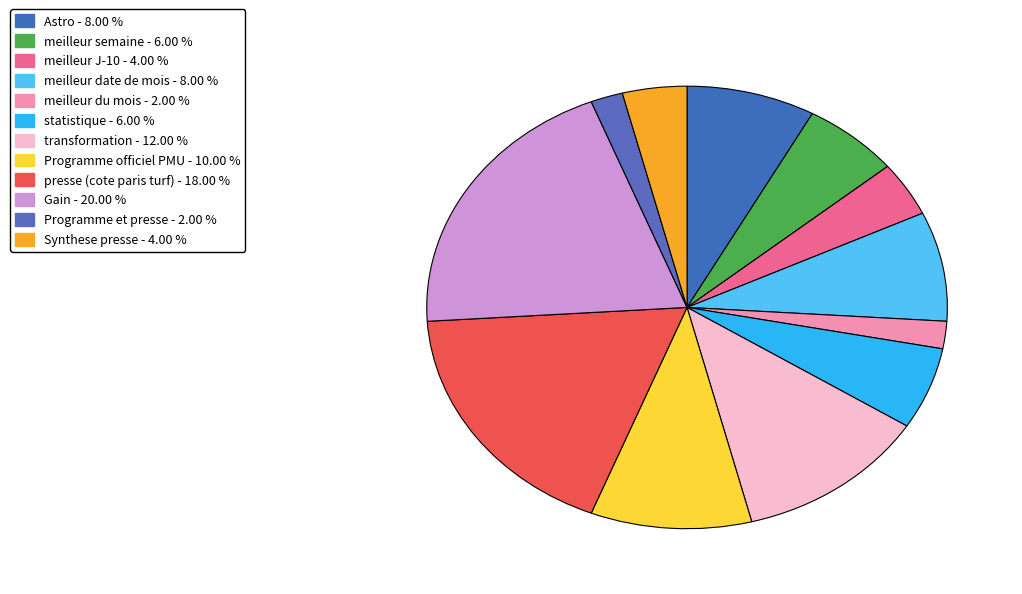

How many segments does this pie chart have?

12